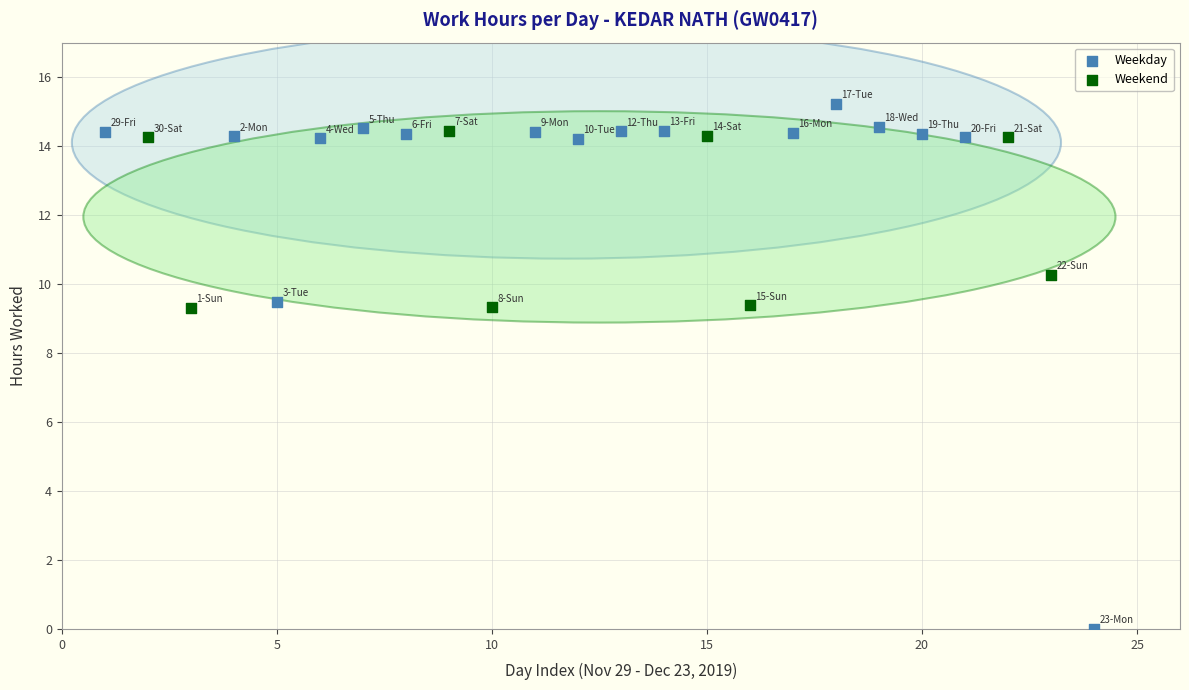

Which series contains the highest Y value?

Weekday